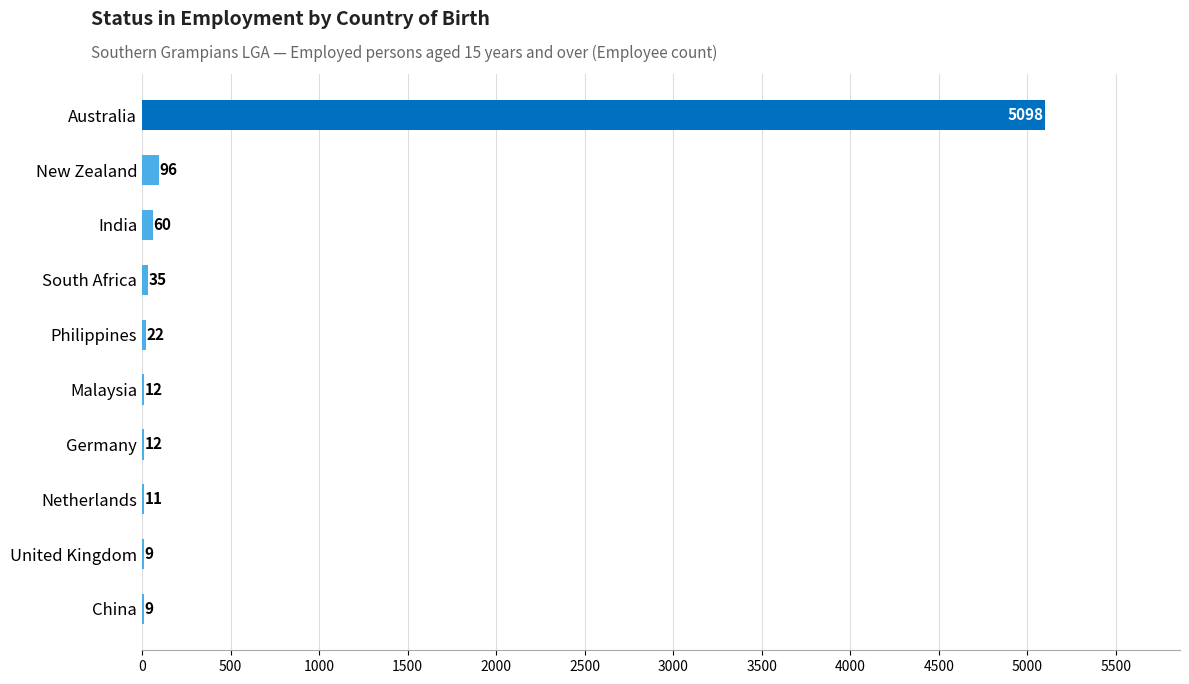

What is the change in value from United Kingdom to India?

+51